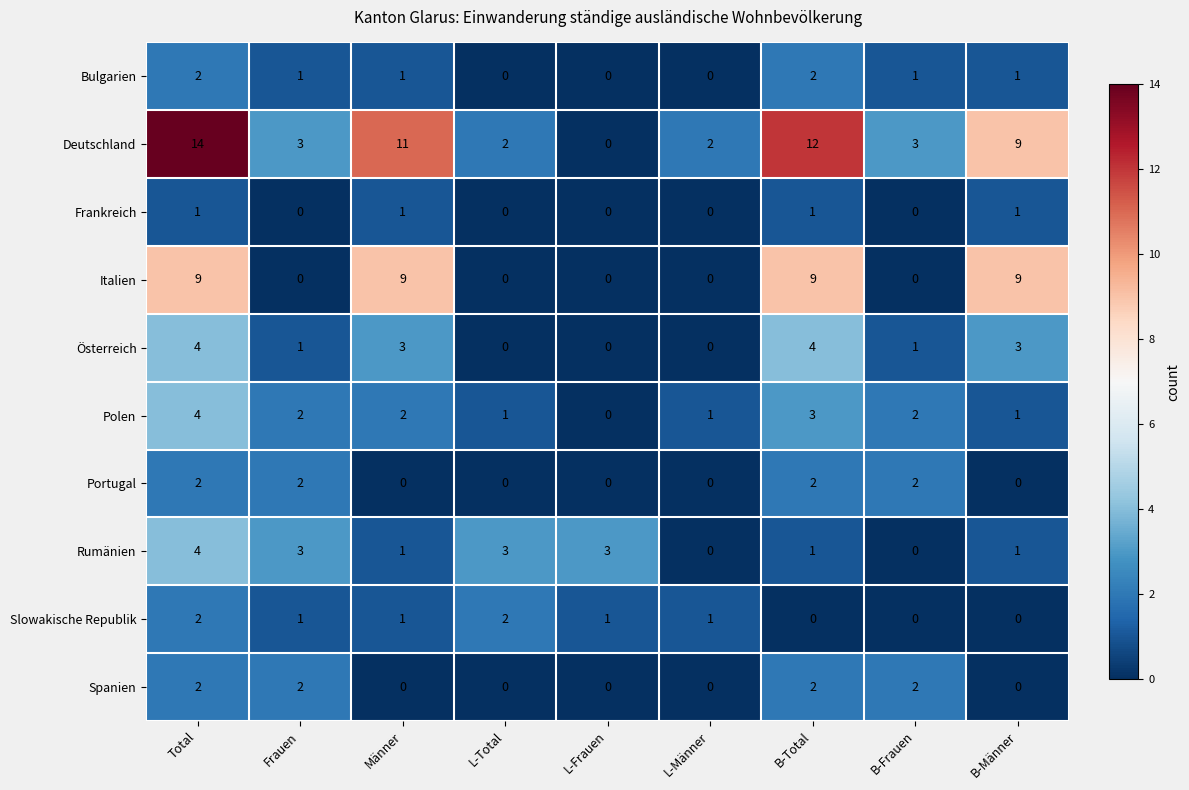

What is the difference between the highest and lowest values at Total?

13